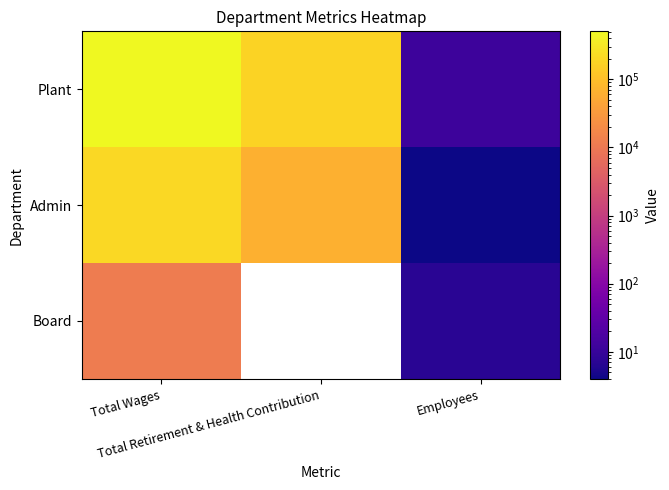

What is the difference between the highest and lowest values at Total Wages?

495452